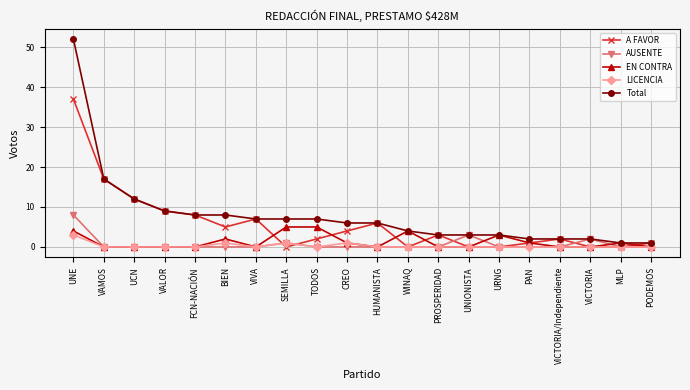

At which label is EN CONTRA closest to 2?

BIEN